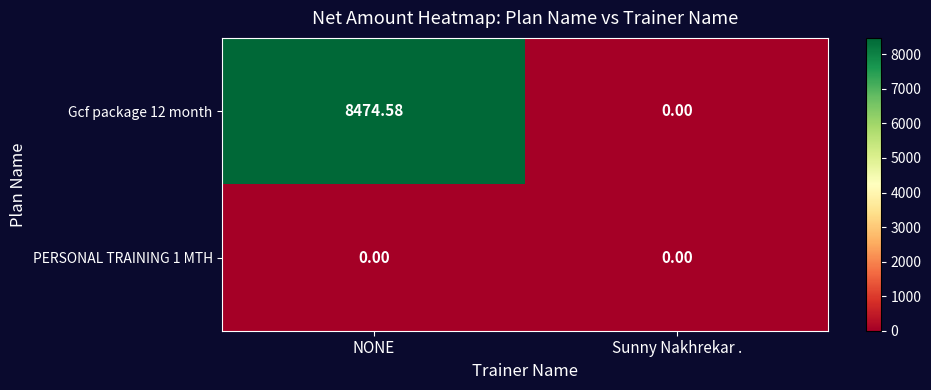

At which label is Gcf package 12 month closest to 4237?

Sunny Nakhrekar .